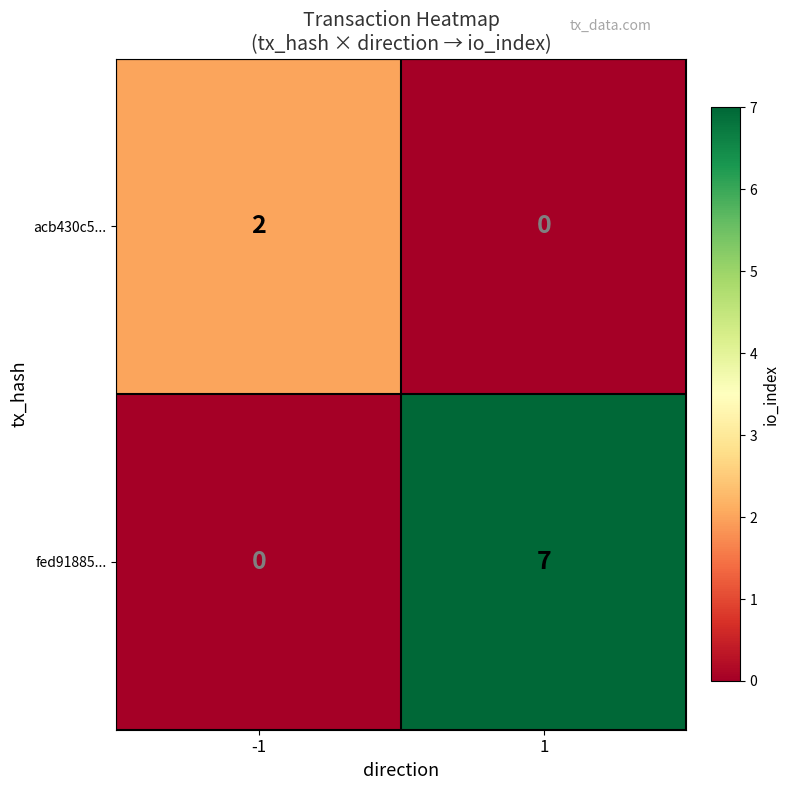

What is the sum of the fed91885... values at 1 and -1?

7